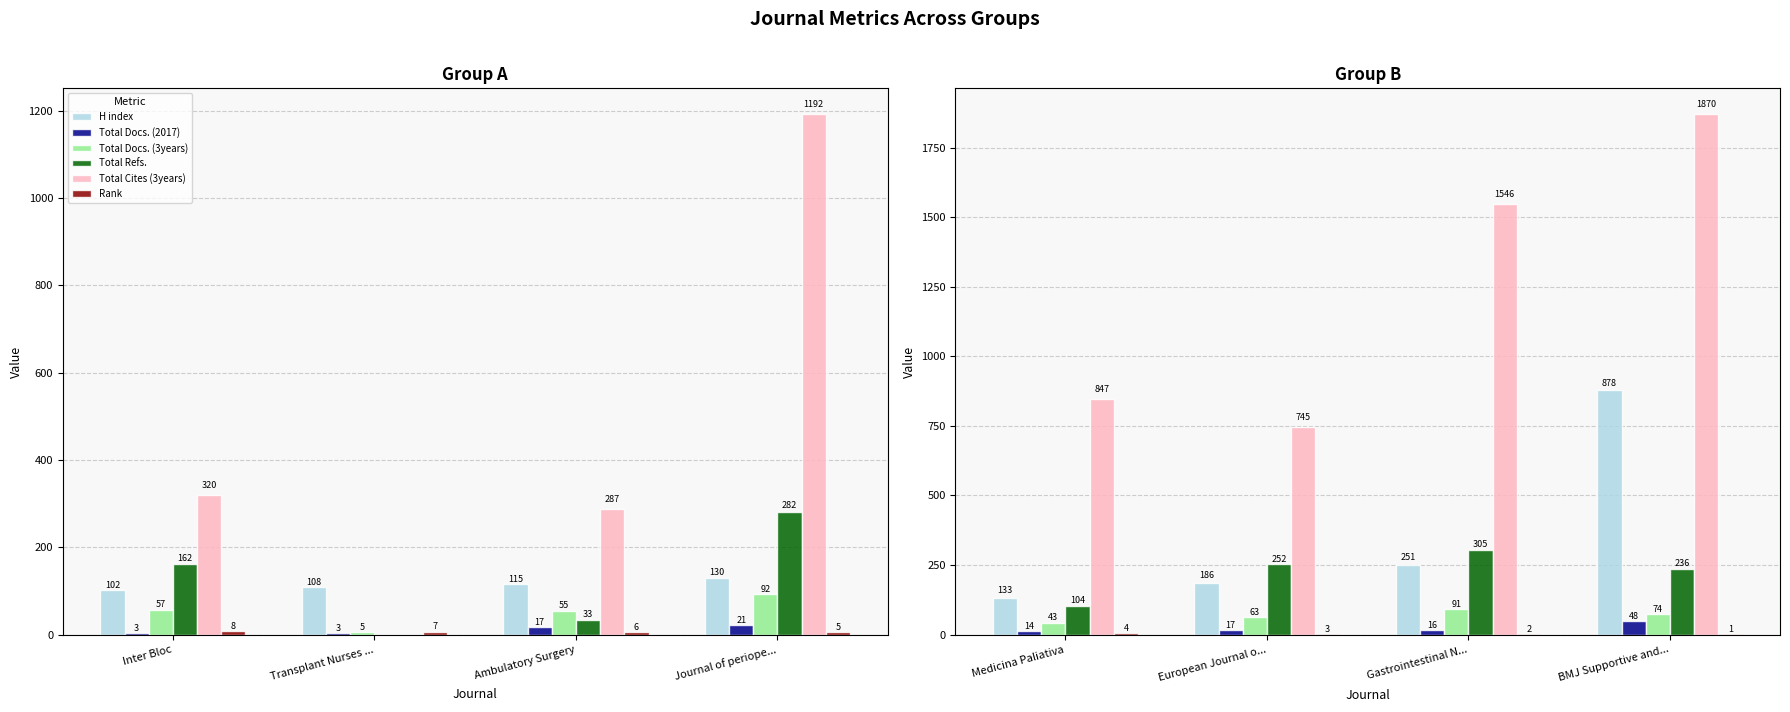

What are all the series names shown in the legend?

H index, Total Docs. (2017), Total Docs. (3years), Total Refs., Total Cites (3years), Rank